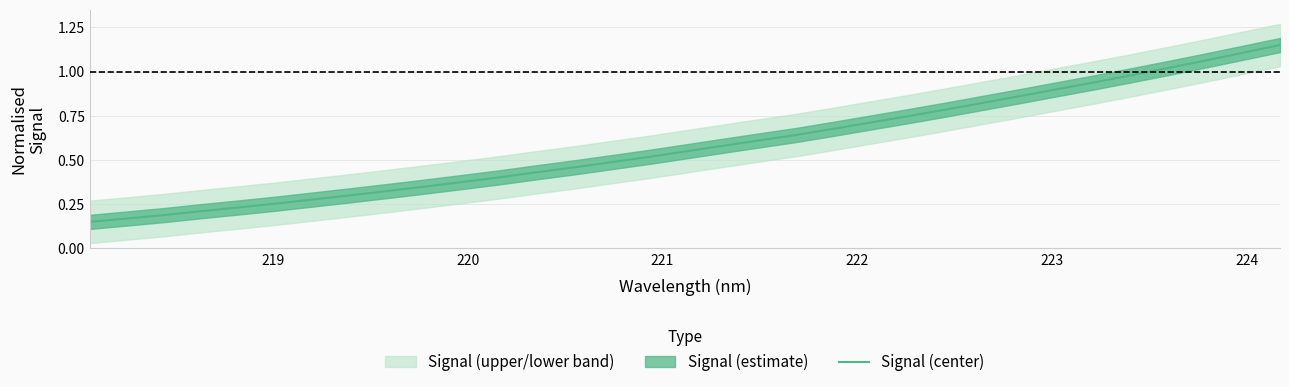

The value at 22 is 1.3. True or false?

False